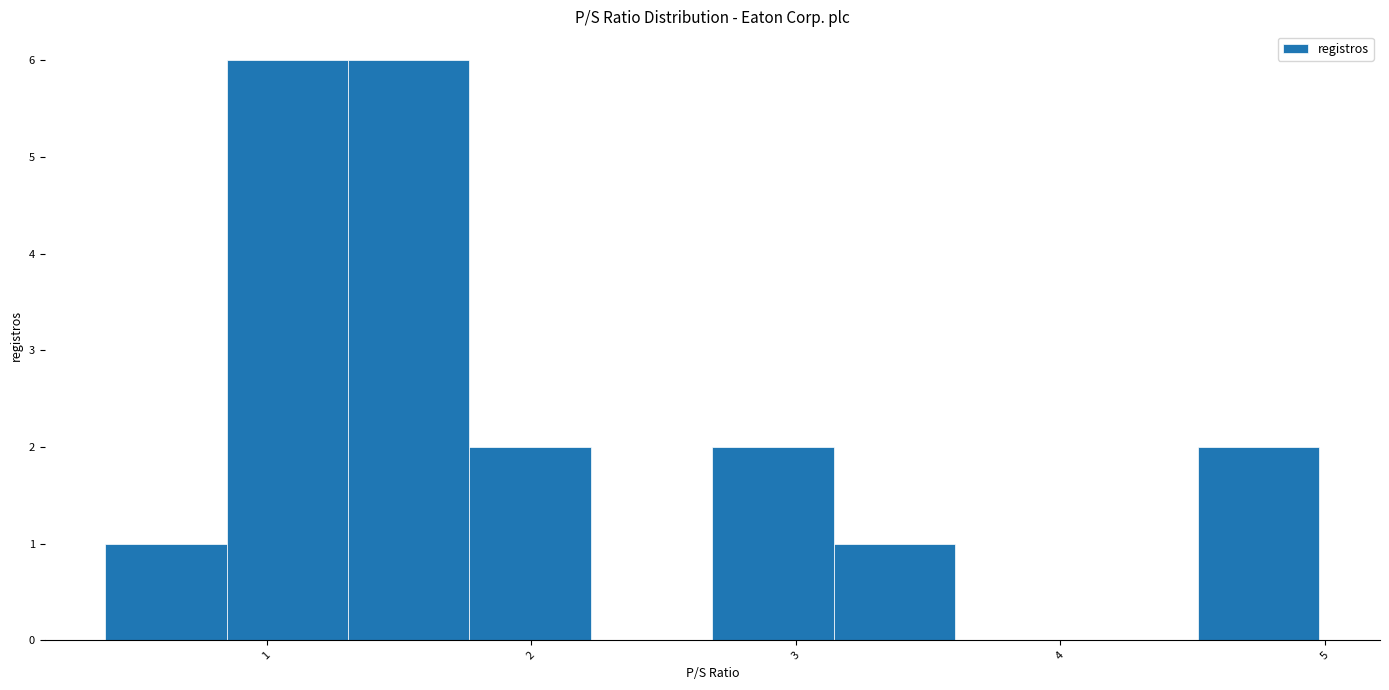

What is the height of the bar covering 1.3 to 1.8 on the x-axis? Neither the bar edges nor the heights are printed on the chart, so give them approximately, as read against the axes.

6